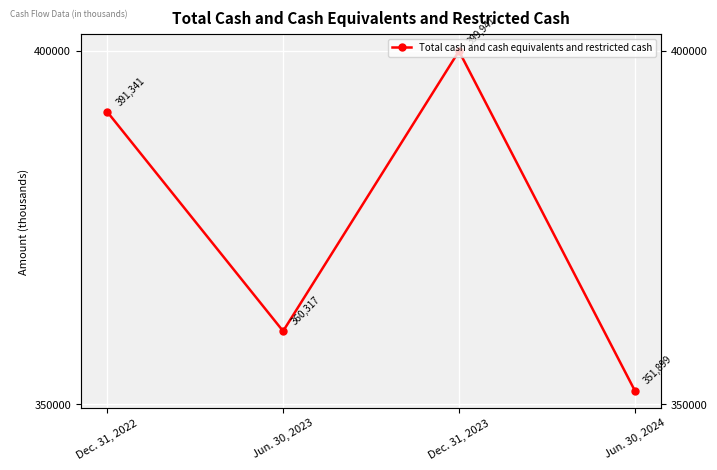

What is the label of the 4th point from the left?

Jun. 30, 2024